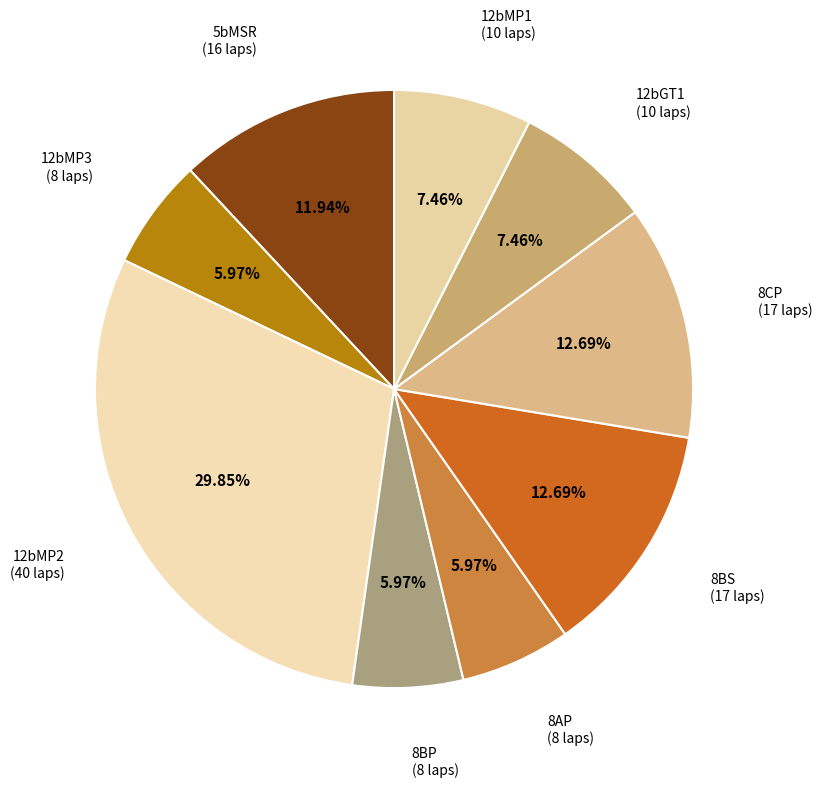

How many slices are in this pie chart?

9